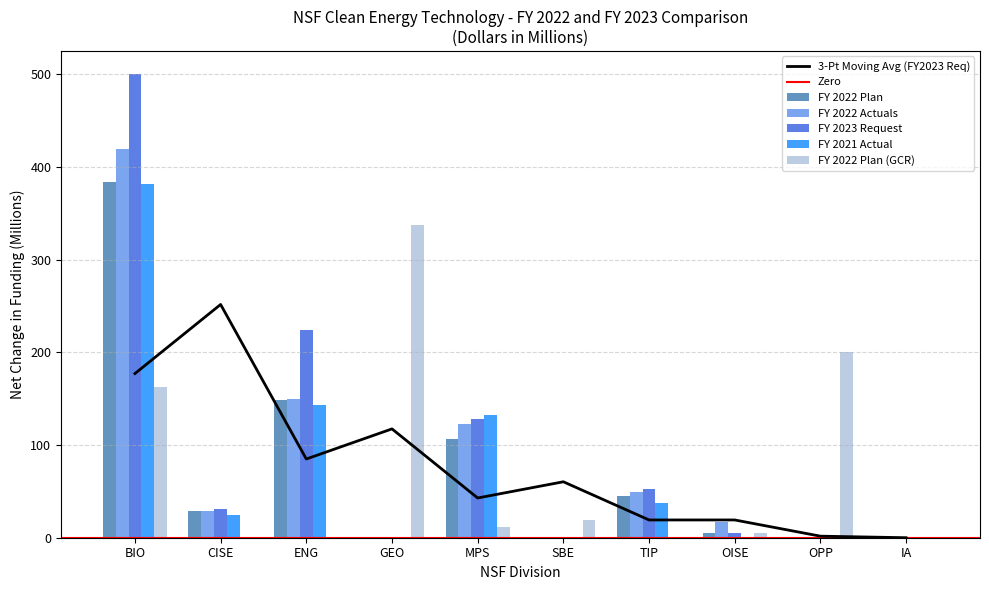

What is the highest value of the FY 2022 Actuals series?

418.8